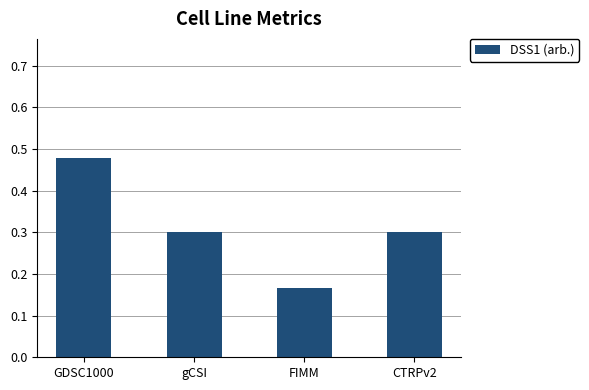

What is the difference between the maximum and minimum values?

0.3